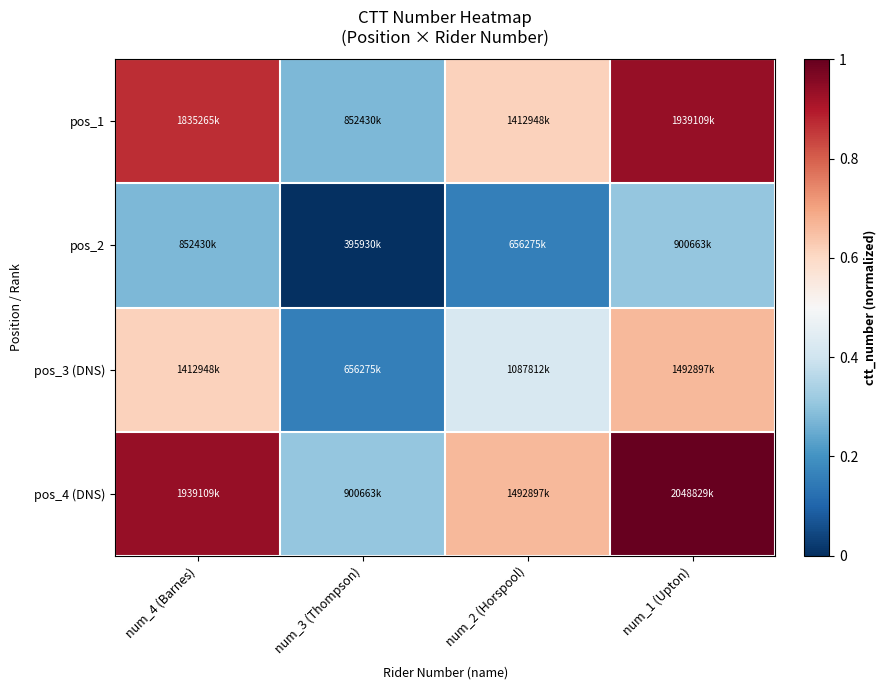

How many series are shown in this chart?

4